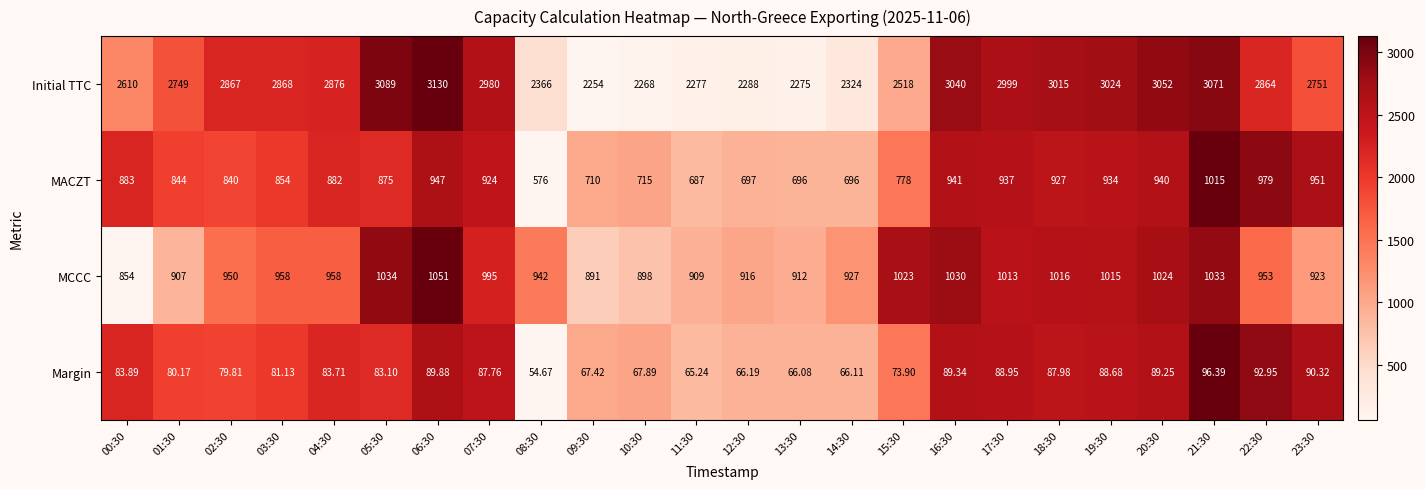

Rank the series by their maximum value, from lowest to highest.

Margin, MACZT, MCCC, Initial TTC